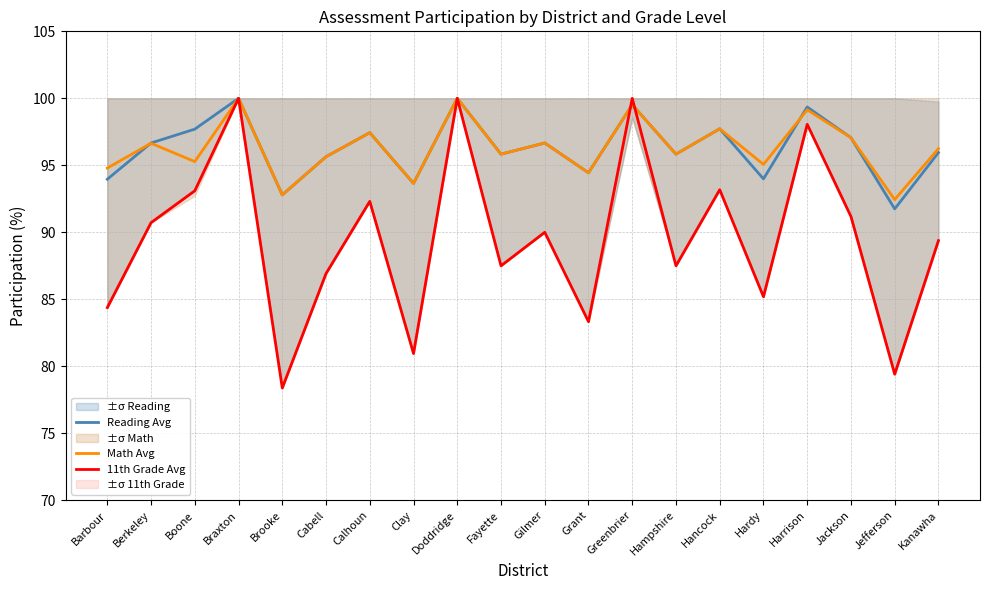

What is the difference between the second highest and second lowest values in the Reading Avg series?

7.2